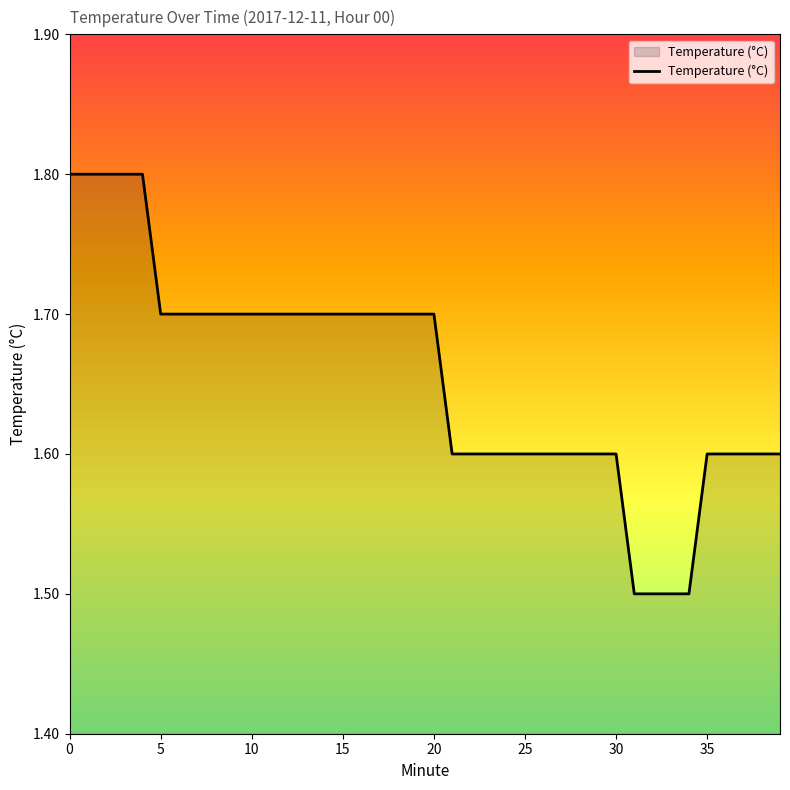

What is the minimum value shown in the chart?

1.5